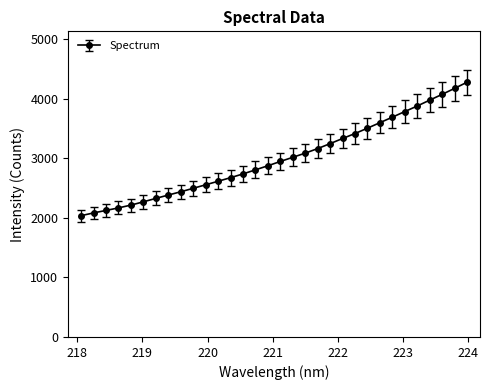

What is the greatest value displayed?

4277.6